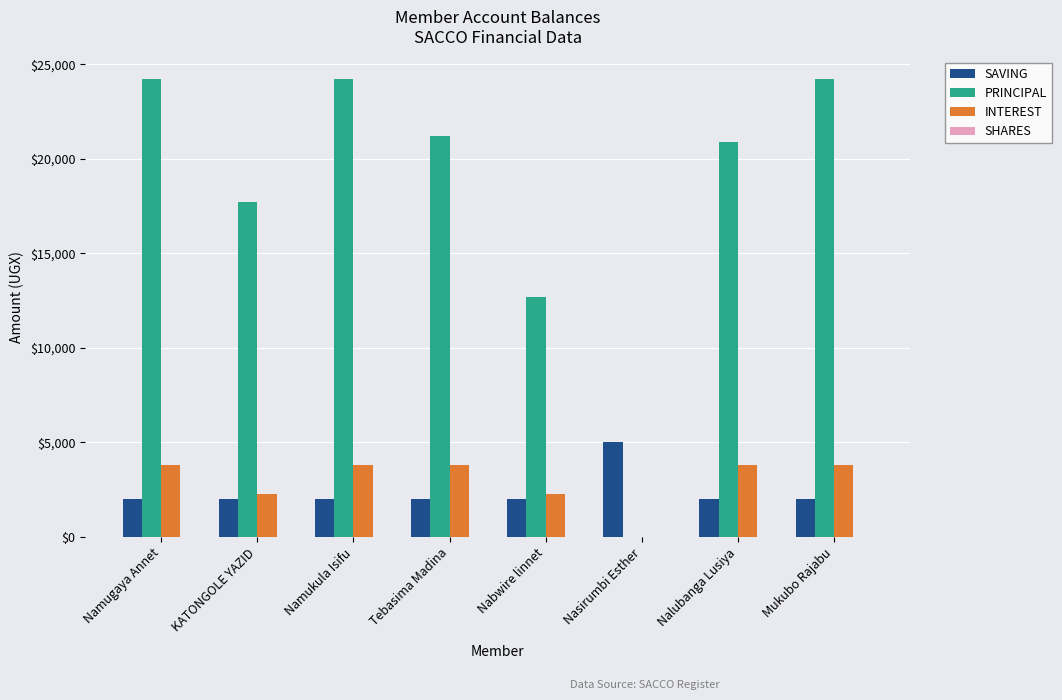

What is the maximum value shown in the chart?

24200